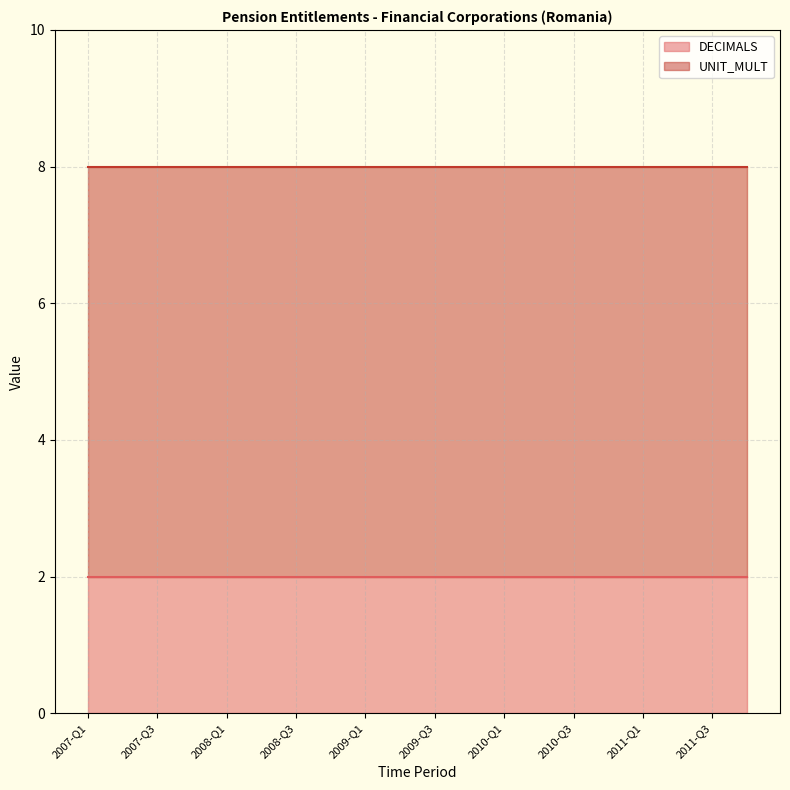

At 2011-Q1, list the series in order from smallest to largest.

DECIMALS, UNIT_MULT